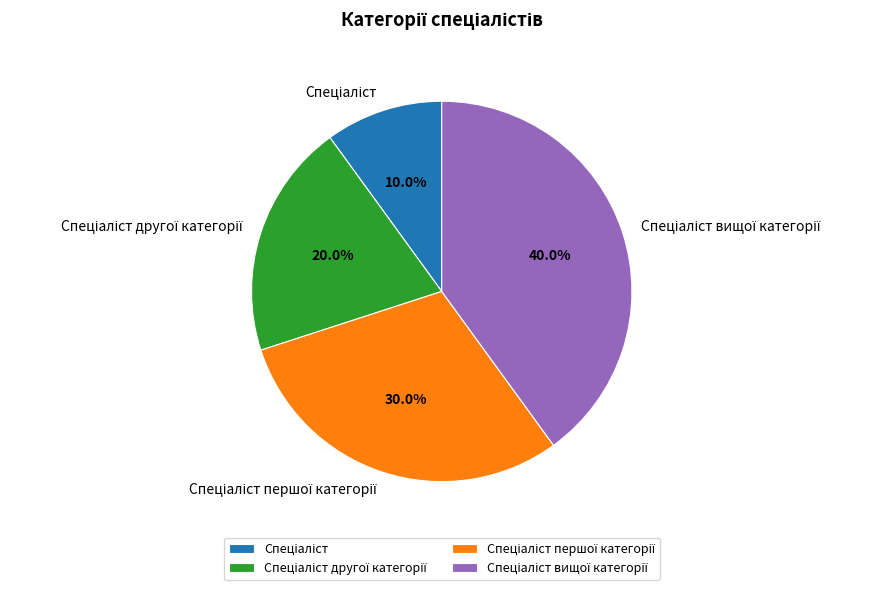

Is there any slice that represents more than half of the pie?

No